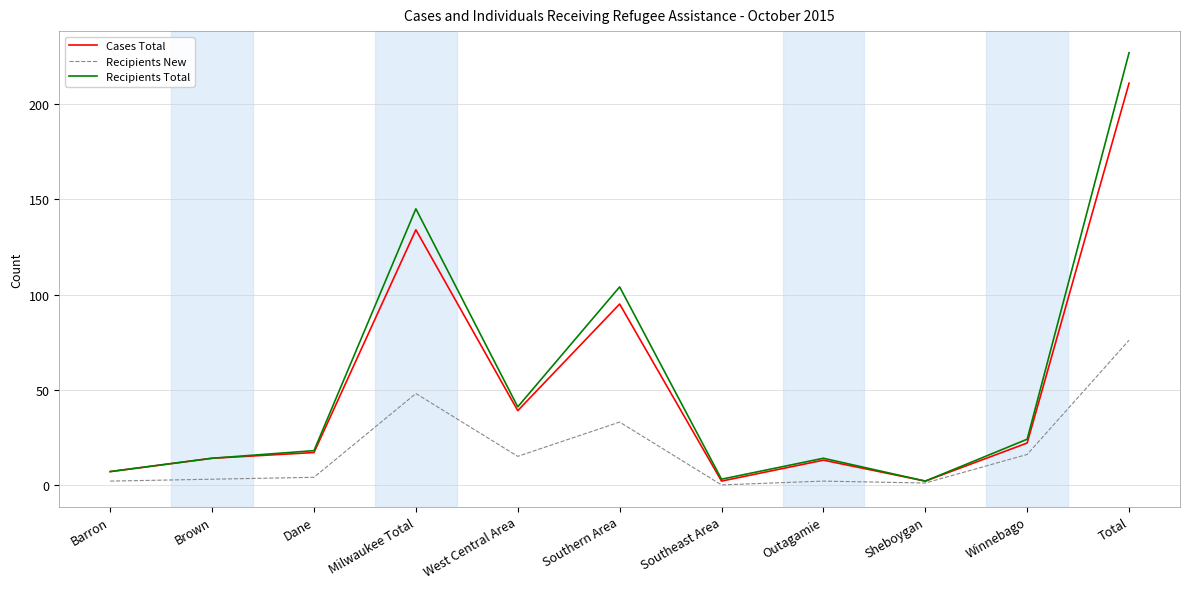

How many values in the Cases Total series are below 17?

5